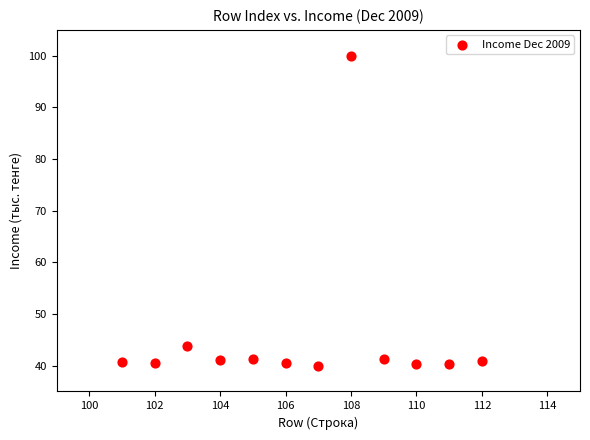

What Y value in the scatter plot is closest to 70?

43.9